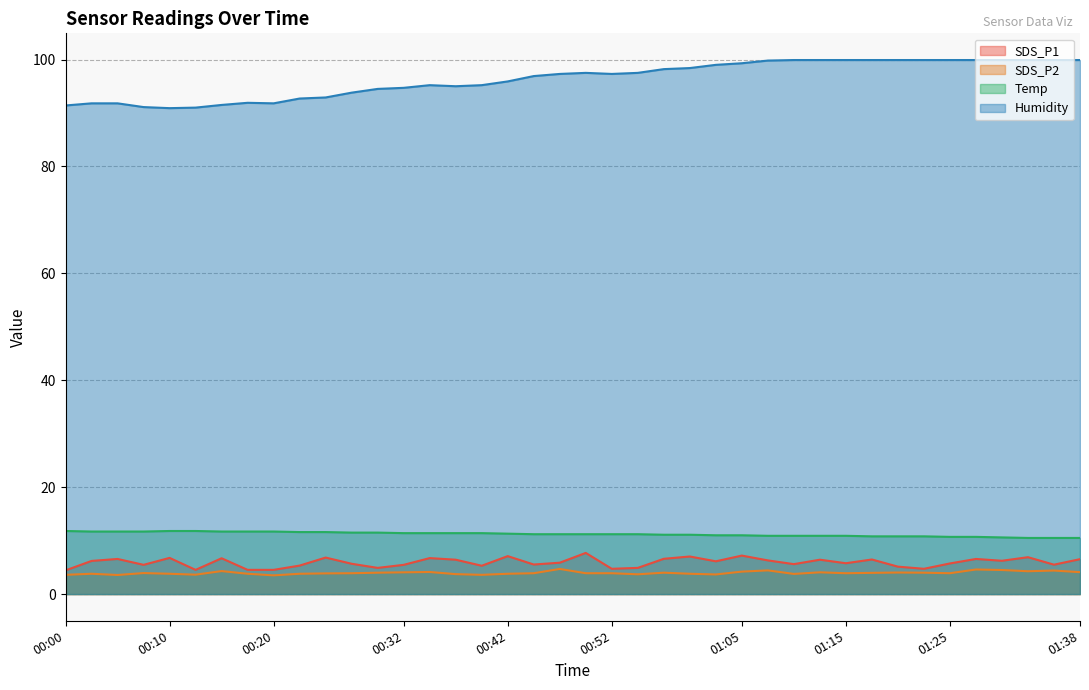

Rank the categories by Temp value from highest to lowest.

00:00, 00:10, 00:12, 00:02, 00:05, 00:07, 00:15, 00:17, 00:20, 00:22, 00:25, 00:27, 00:30, 00:32, 00:35, 00:37, 00:40, 00:42, 00:45, 00:47, 00:50, 00:52, 00:55, 00:57, 01:00, 01:02, 01:05, 01:07, 01:10, 01:13, 01:15, 01:18, 01:20, 01:23, 01:25, 01:28, 01:30, 01:33, 01:35, 01:38